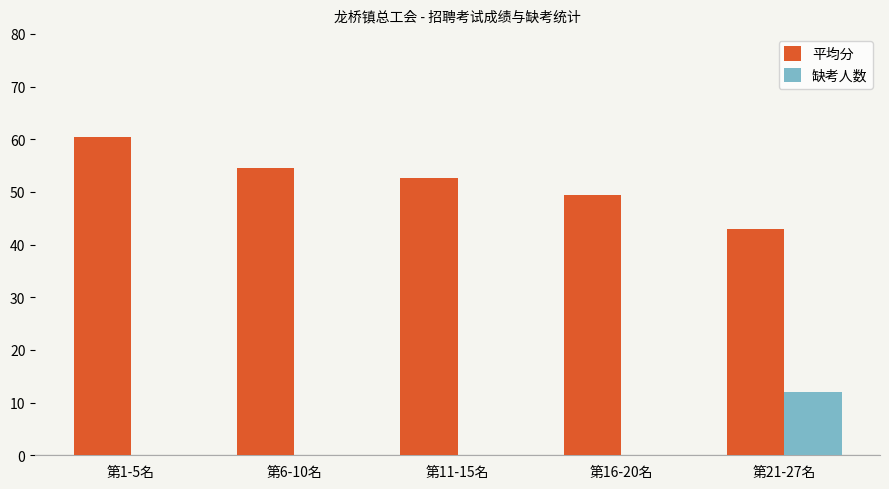

Which category has the highest value in the 缺考人数 series?

第21-27名